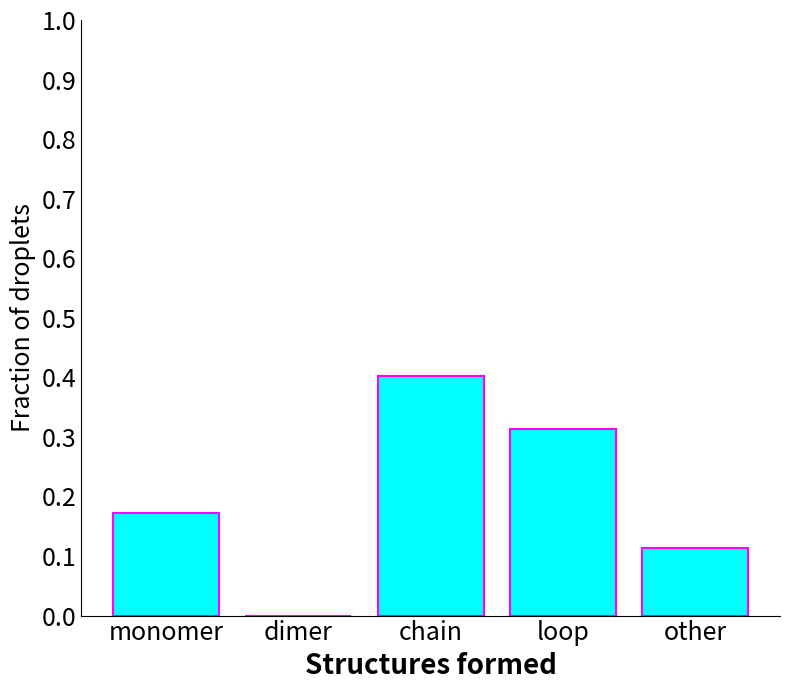

The chart shows a value of 0.1 at monomer. True or false?

False